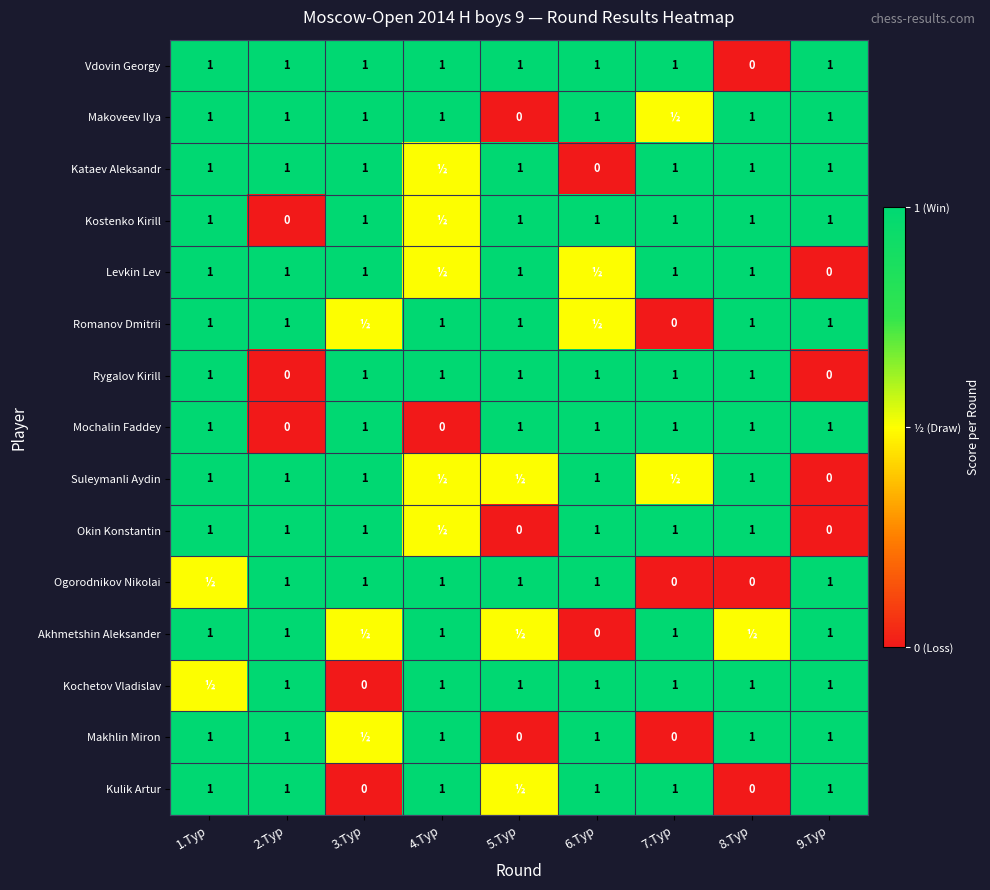

At how many categories does at least one series exceed 0?

9